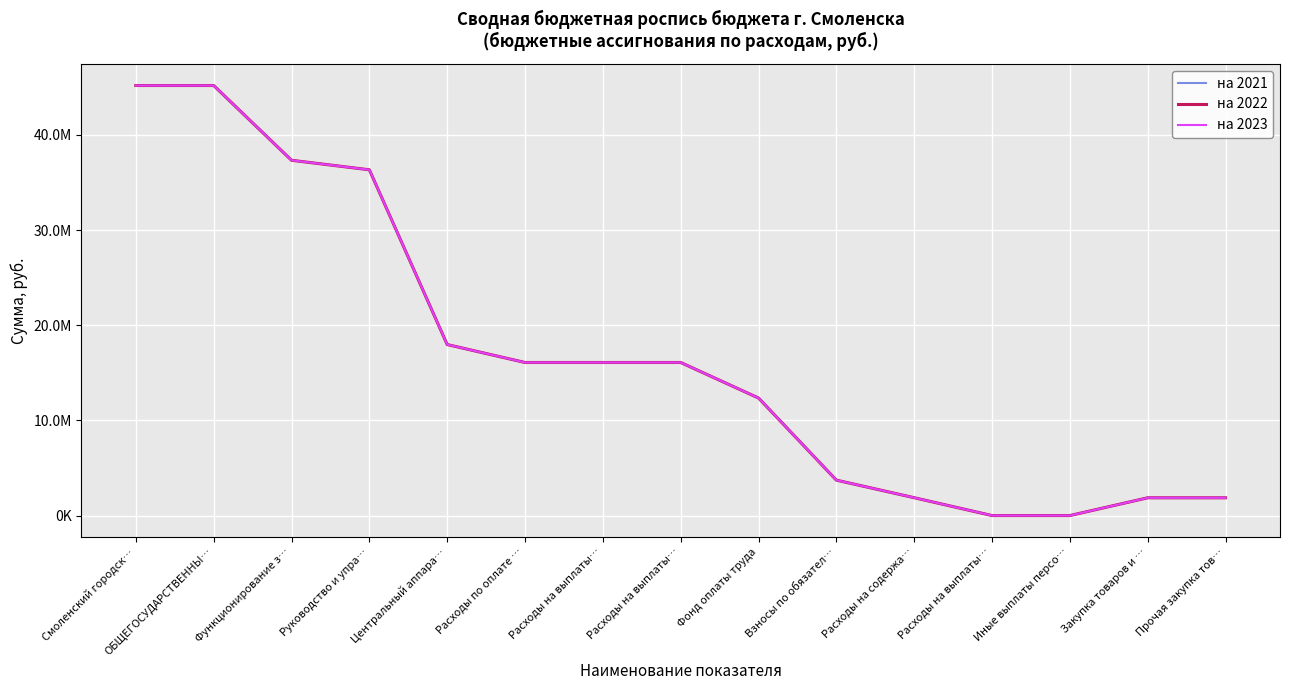

Reading left to right, list all the values displayed in this chart.

на 2021: 45190659	45190659	37336695	36336695	17976695	16091022	16091022	16091022	12358696	3732326	1885673	10195	10195	1875478	1875478
на 2022: 45190464	45190464	37336500	36336500	17976500	16091022	16091022	16091022	12358696	3732326	1885478	10000	10000	1875478	1875478
на 2023: 45190464	45190464	37336500	36336500	17976500	16091022	16091022	16091022	12358696	3732326	1885478	10000	10000	1875478	1875478